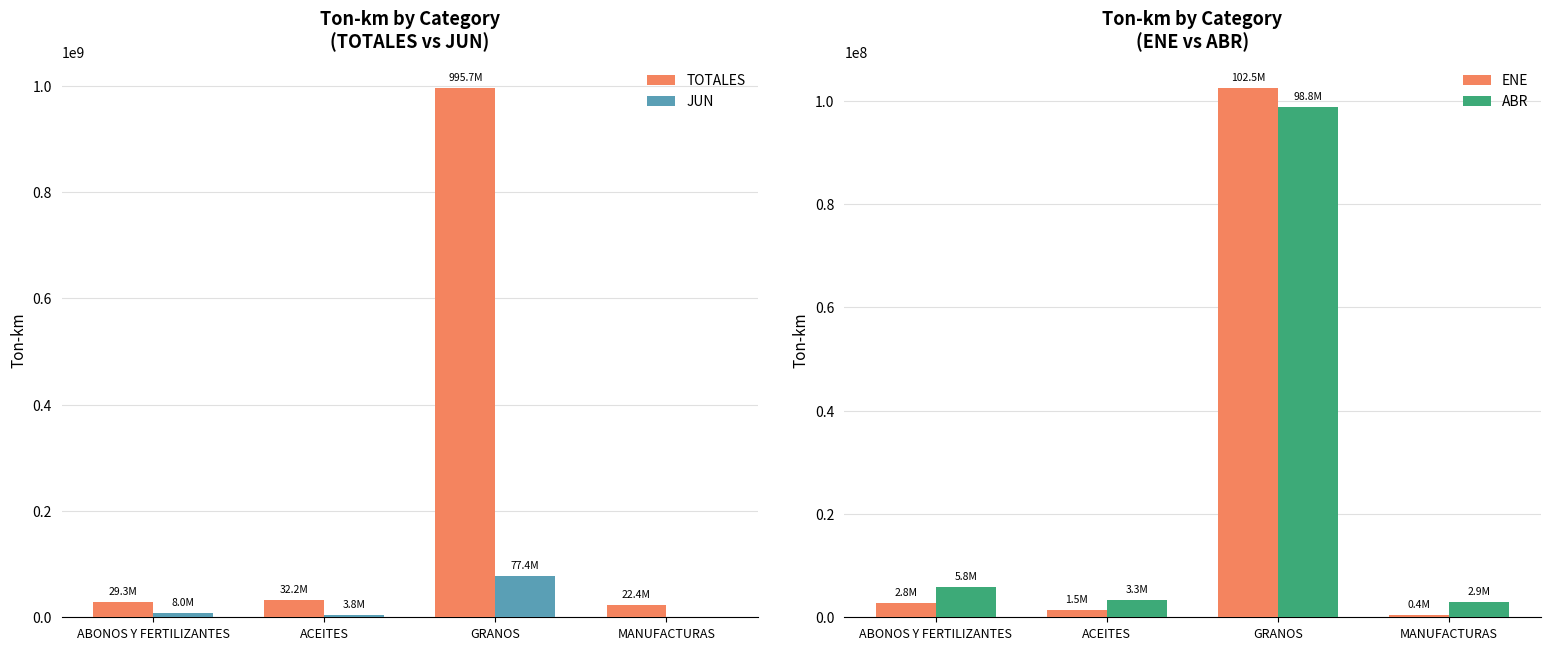

What is the difference between the maximum and minimum values in the JUN series?

77380955.2